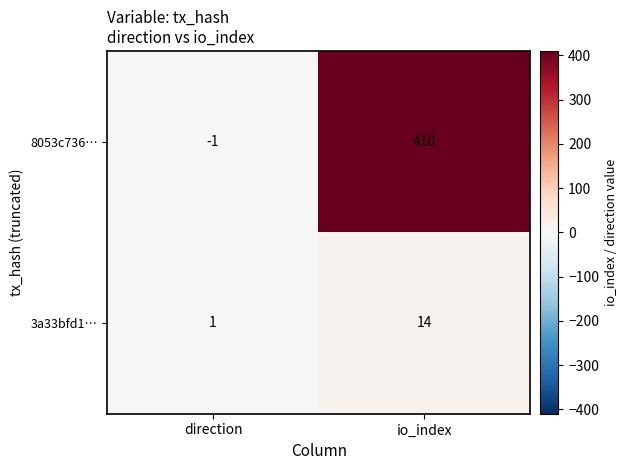

List the series in order of their peak value, lowest first.

3a33bfd1…, 8053c736…